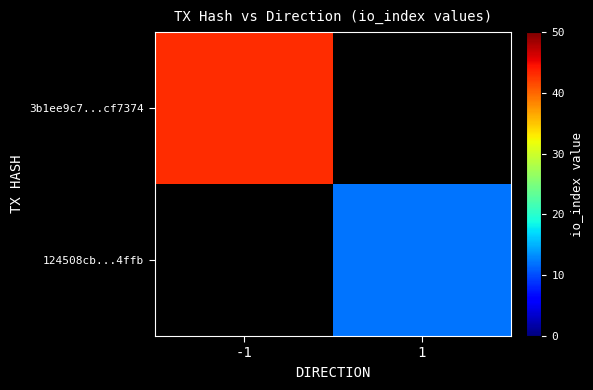

At how many categories does at least one series exceed 24?

1